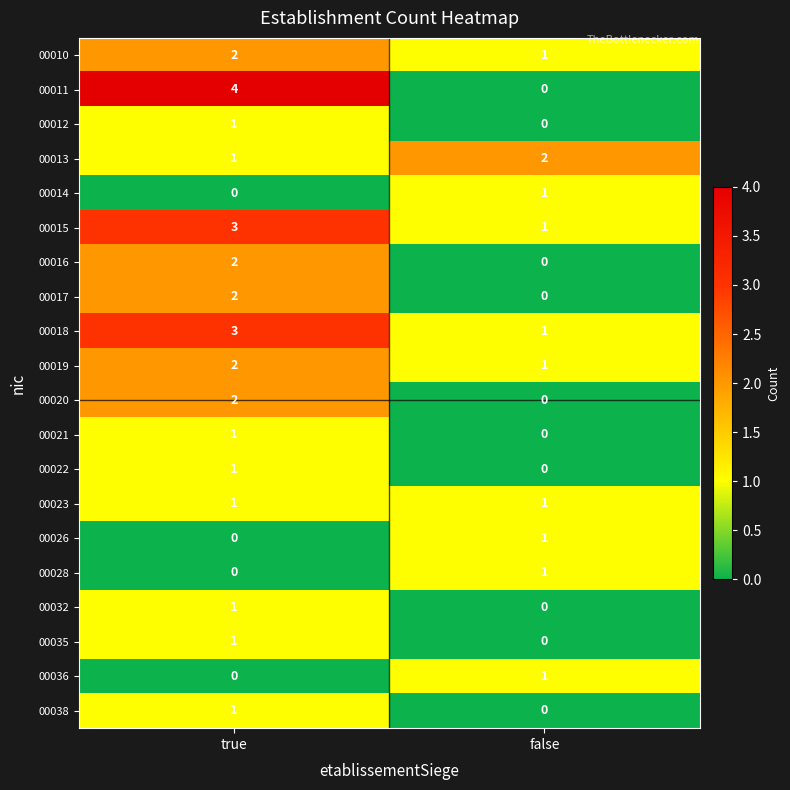

List the labels in order of 00035 value, smallest first.

false, true